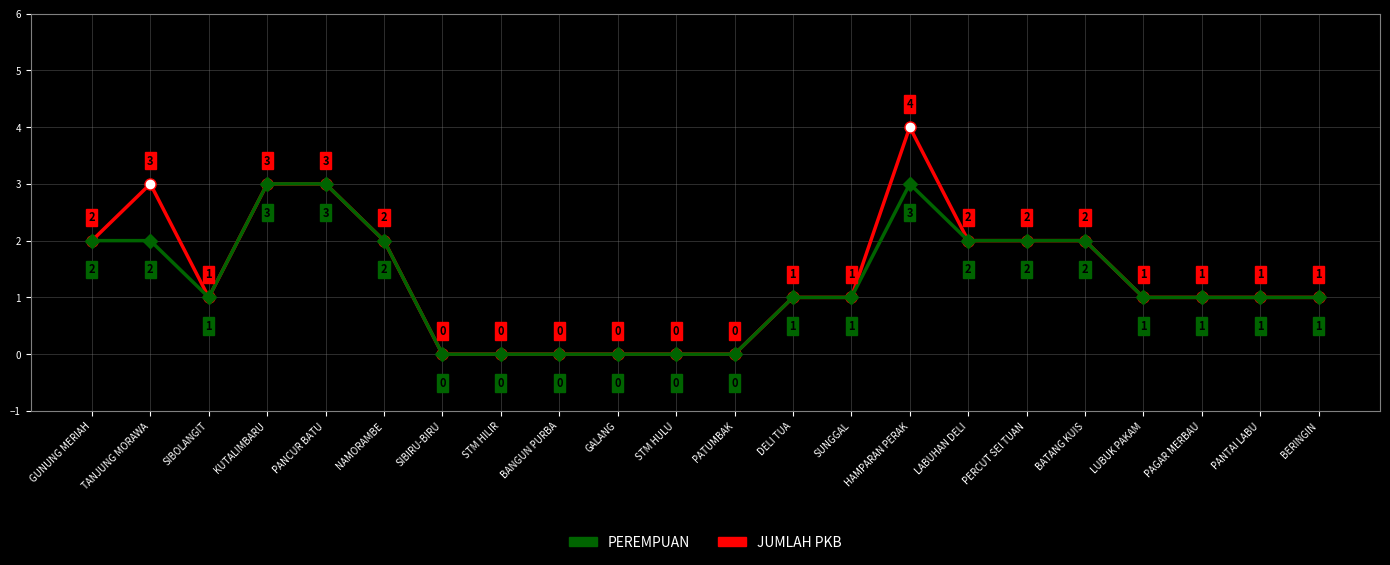

Which label corresponds to the largest value in the chart?

HAMPARAN PERAK